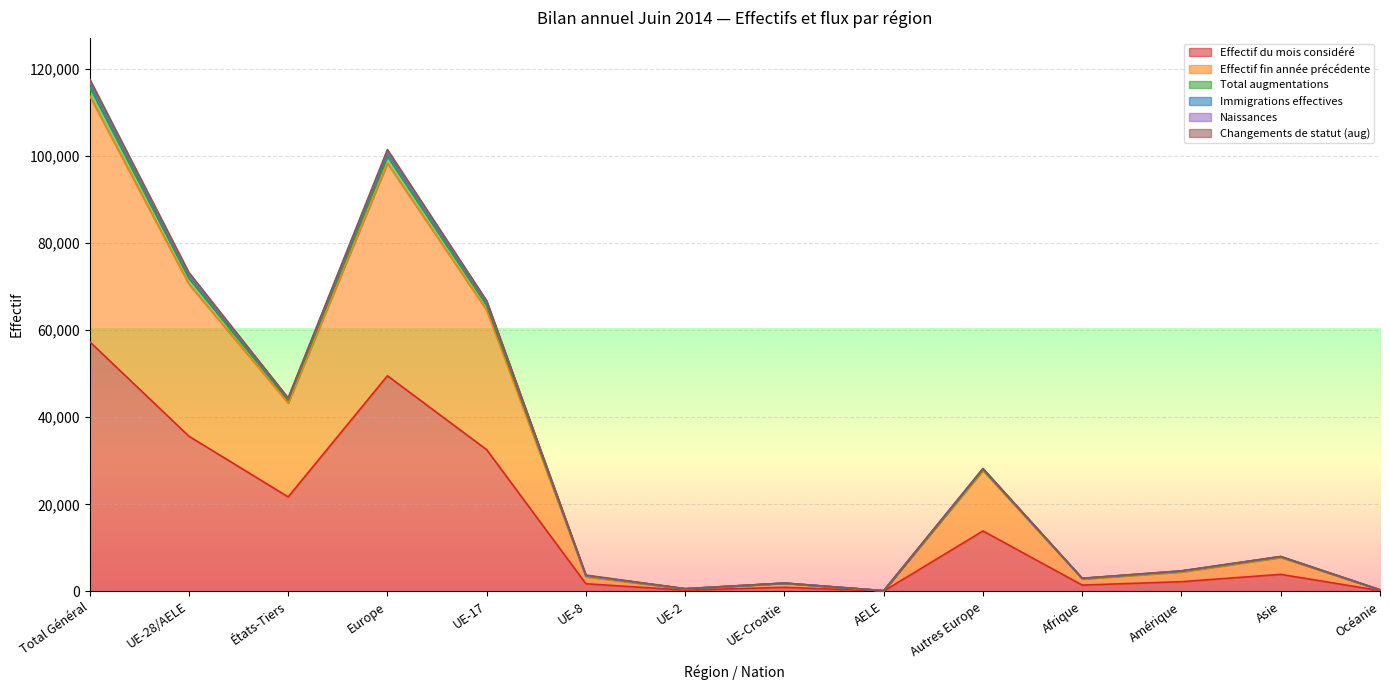

Is the value of Effectif fin année précédente at Amérique greater than the value of Total augmentations at Total Général?

No